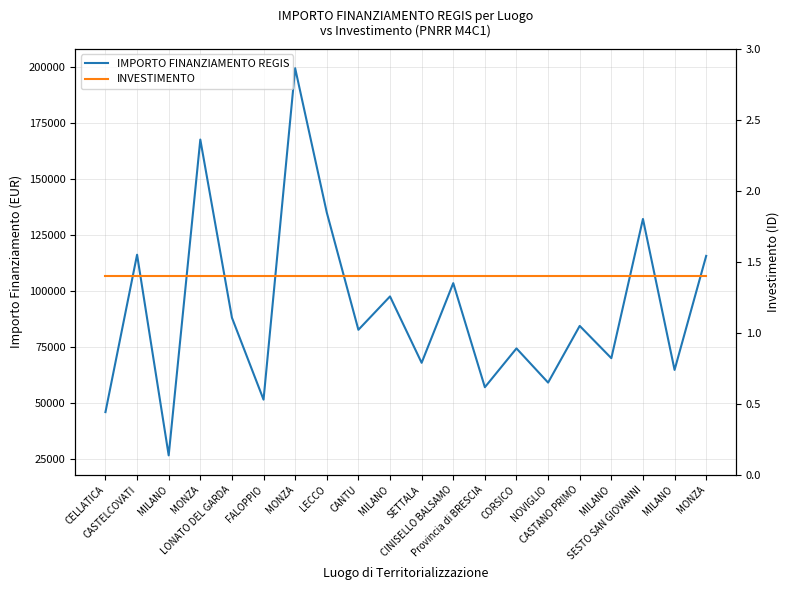

How many lines are shown in the chart?

2